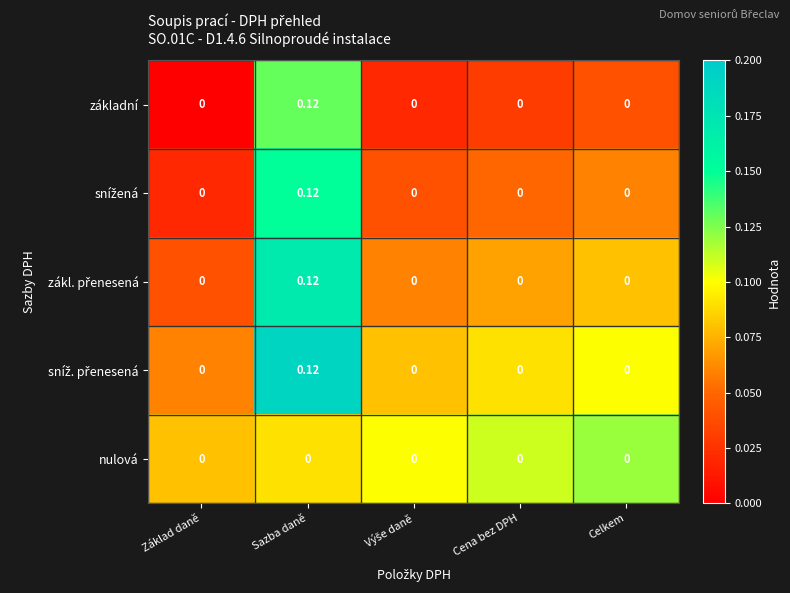

Which label corresponds to the largest value in the chart?

Sazba daně